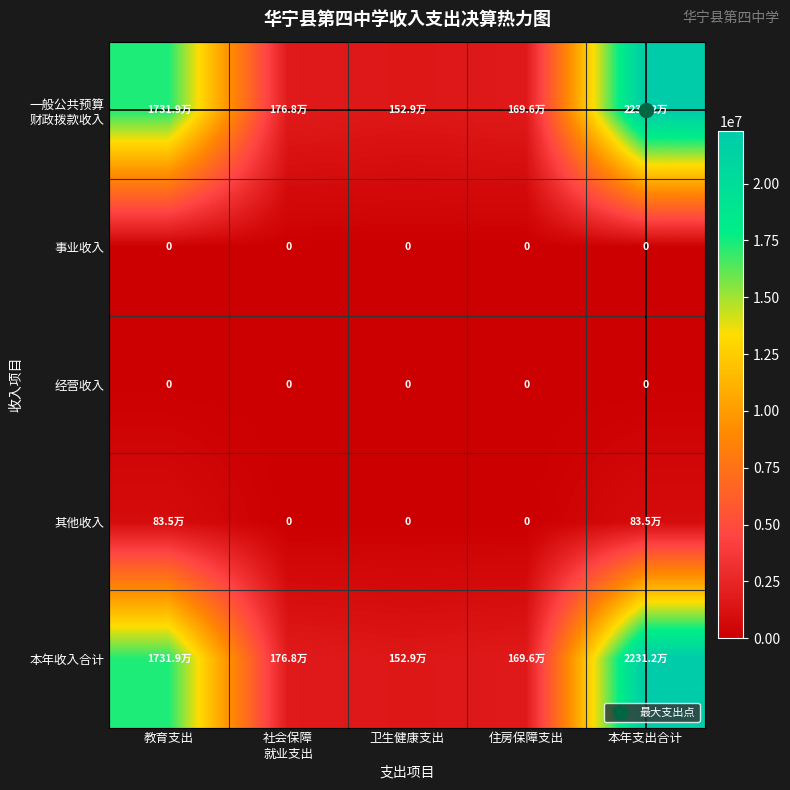

Which category has the lowest value in the 本年收入合计 series?

卫生健康支出